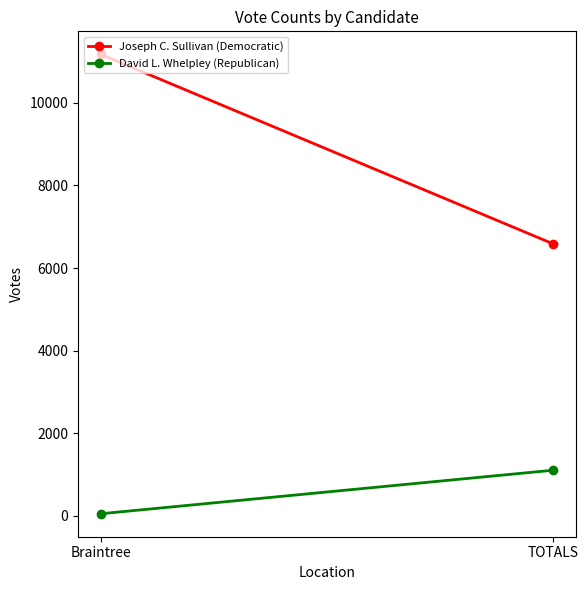

What is the label of the 2nd point from the left?

TOTALS